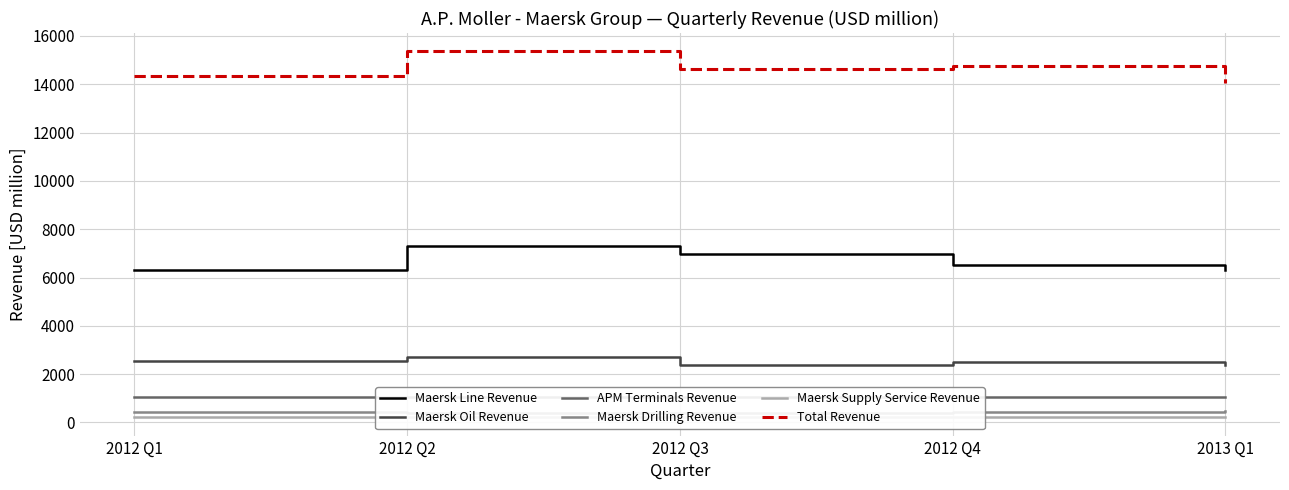

True or false: Total Revenue and Maersk Line Revenue intersect in this chart.

False